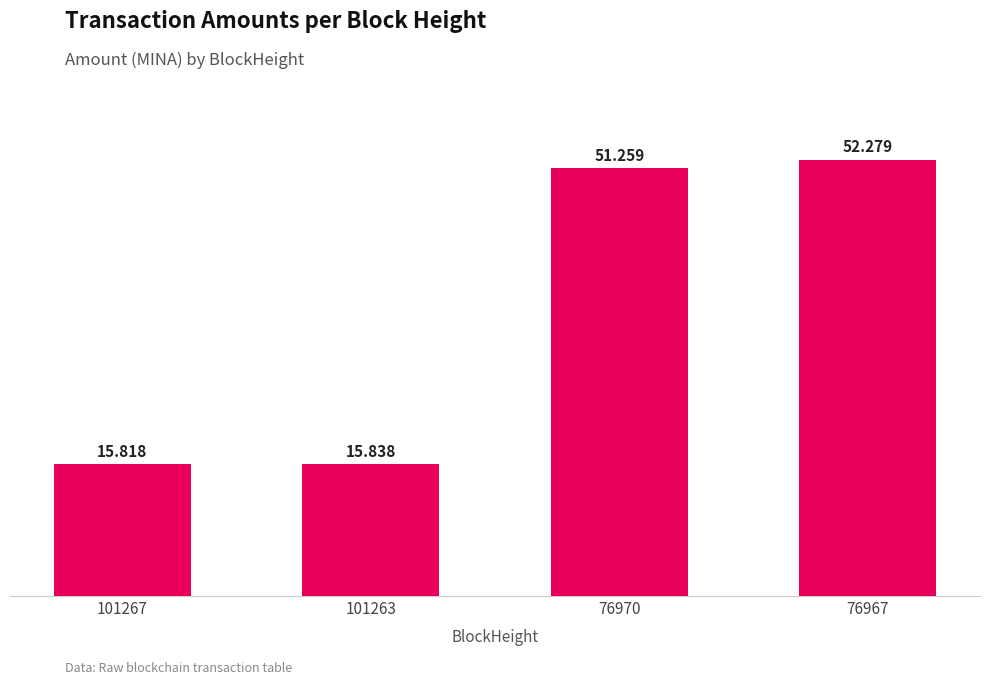

What is the minimum value shown in the chart?

15.8